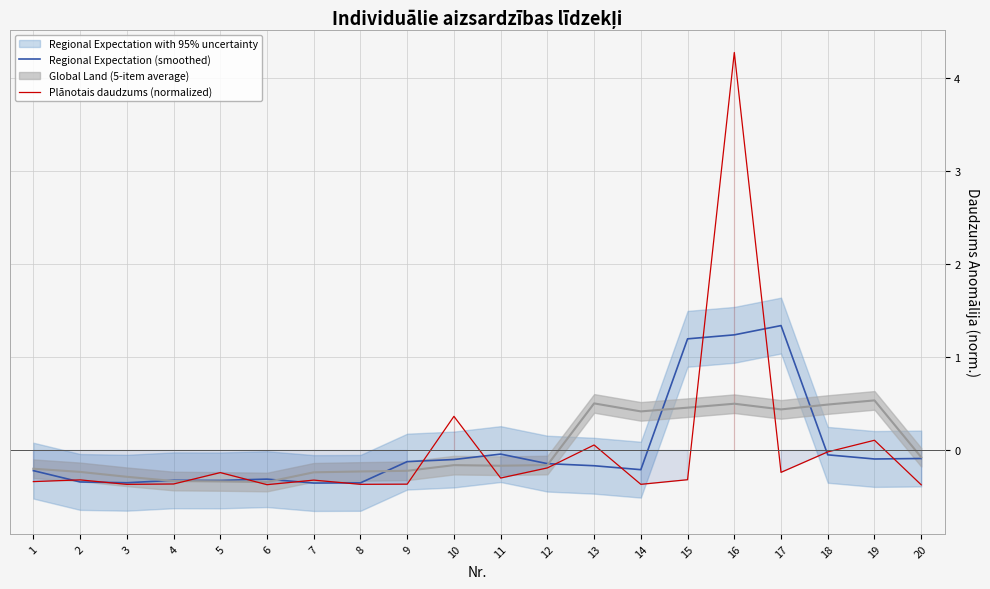

Between which two adjacent categories do Regional Expectation (smoothed) and Plānotais daudzums (normalized) first intersect?

1 and 2